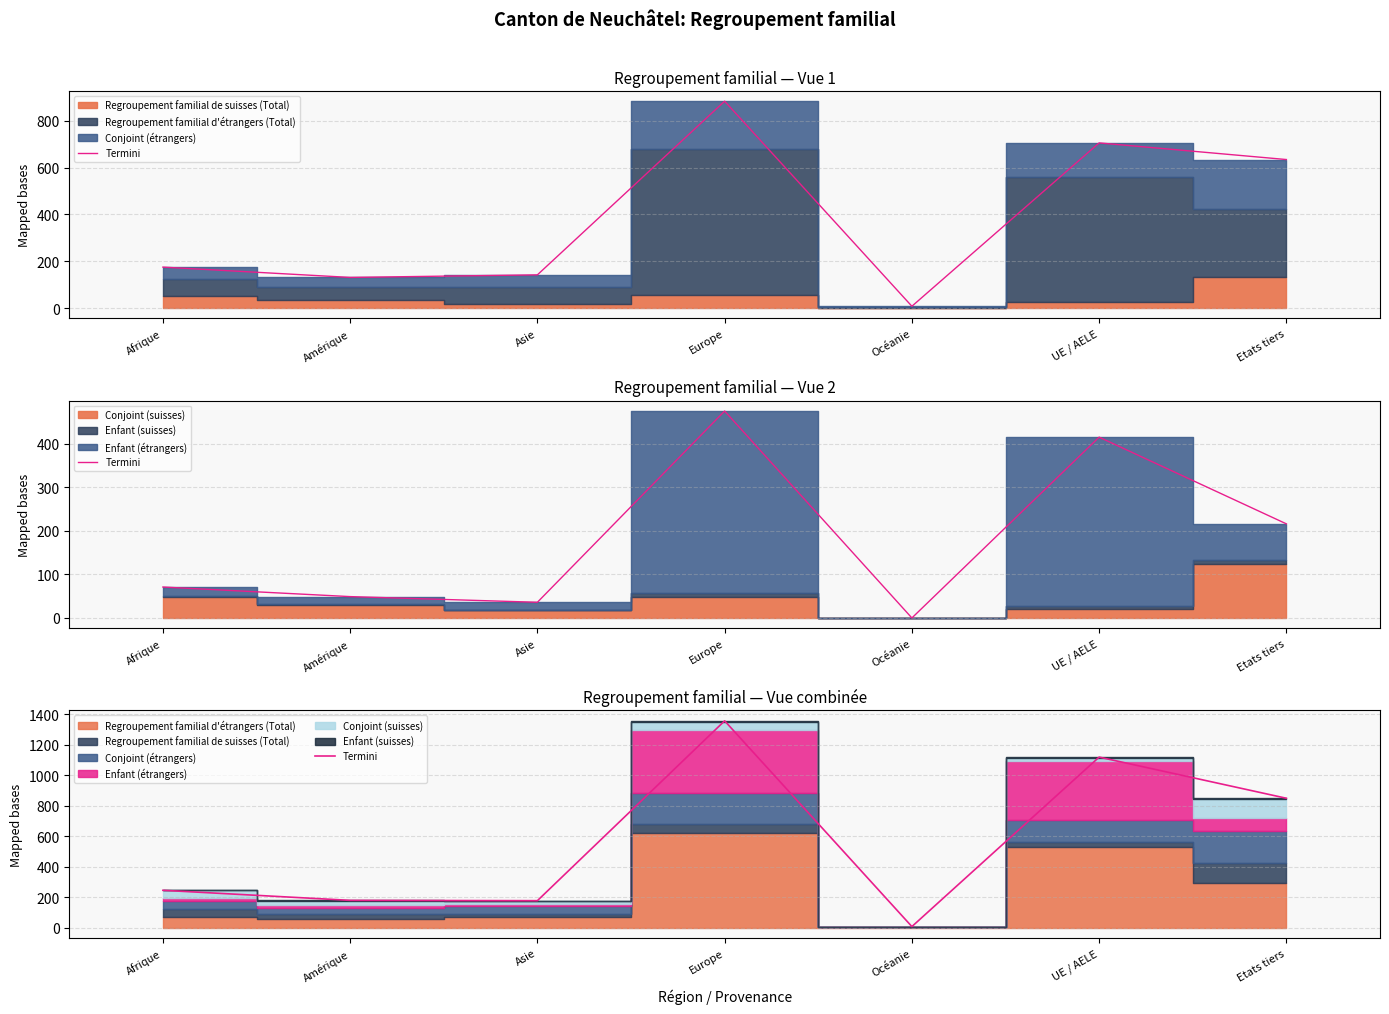

What is the difference between the values at Etats tiers and Afrique?

604